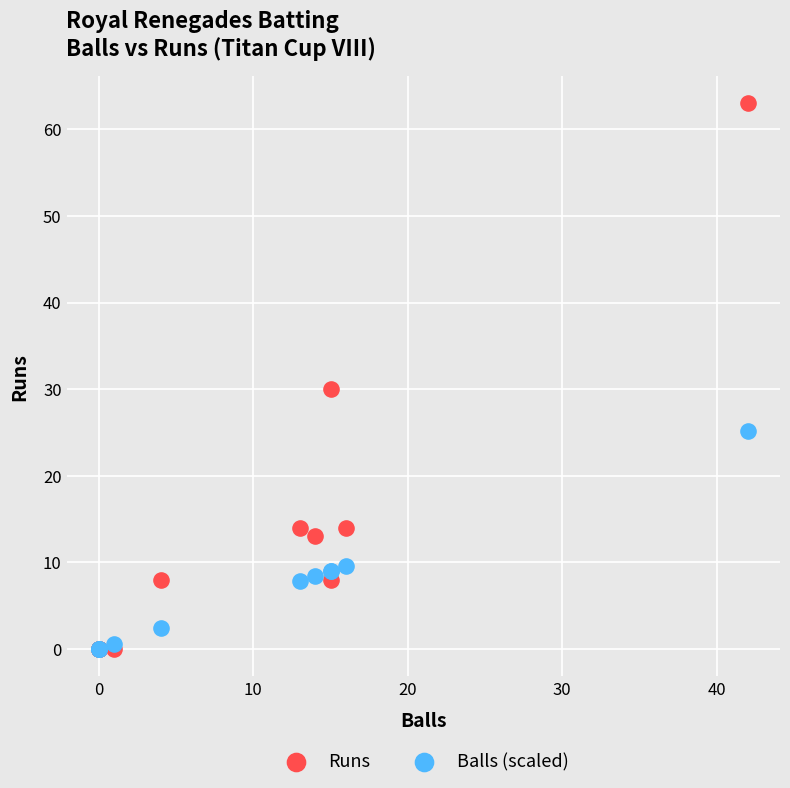

In the Runs series, what Y value is closest to 31?

30.0